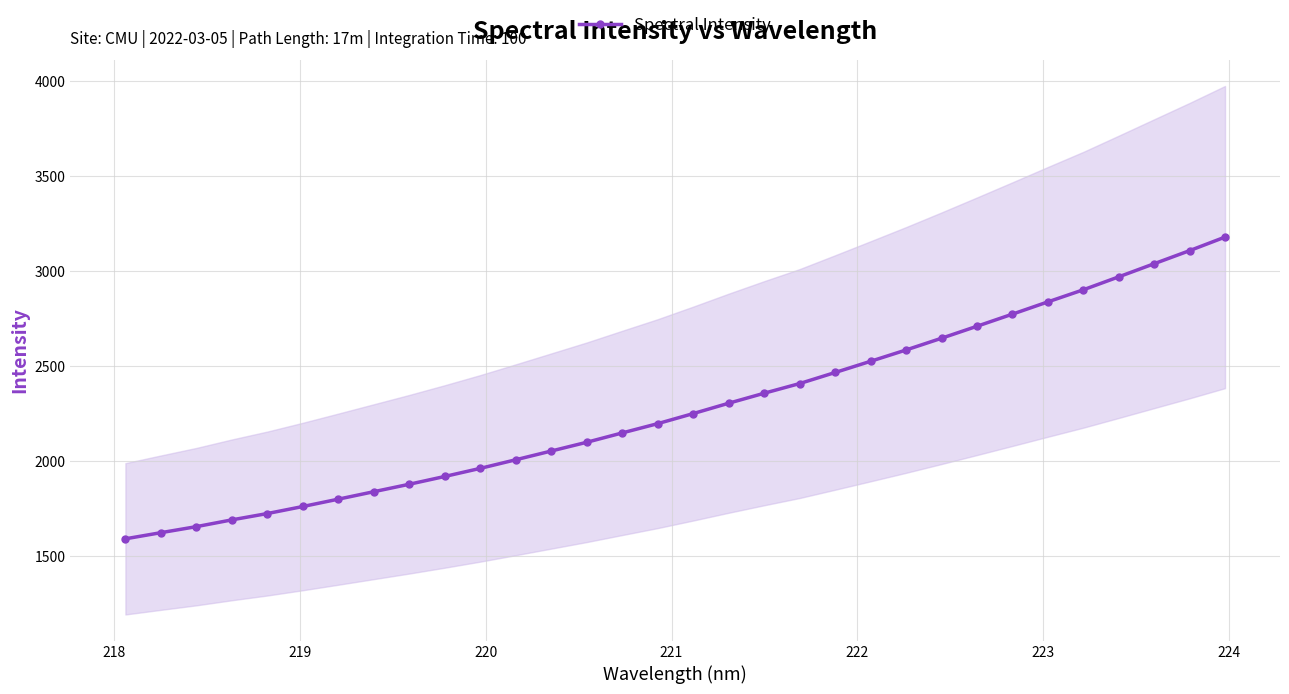

What is the sum of all values?

73048.3